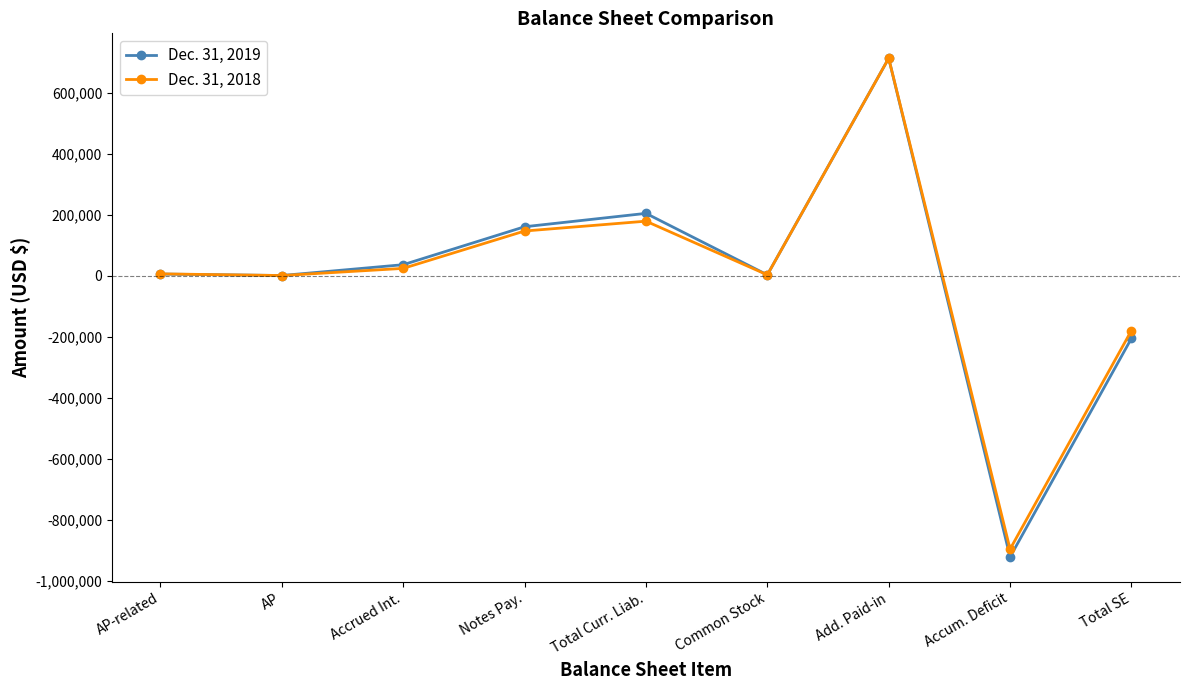

How many lines are shown in the chart?

2